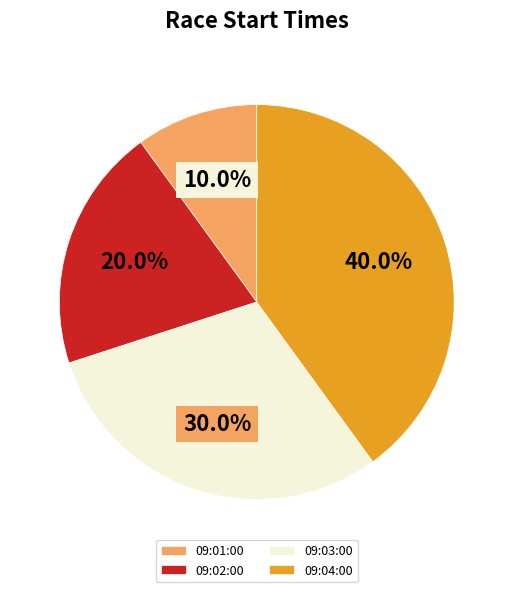

What is the smallest slice in the pie chart?

09:01:00